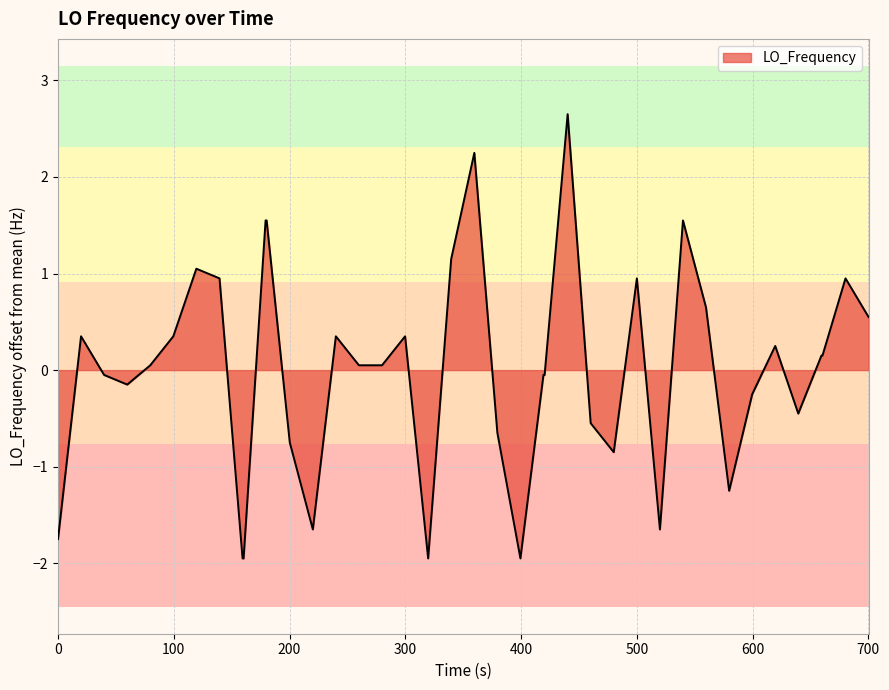

What is the maximum value shown in the chart?

2.7